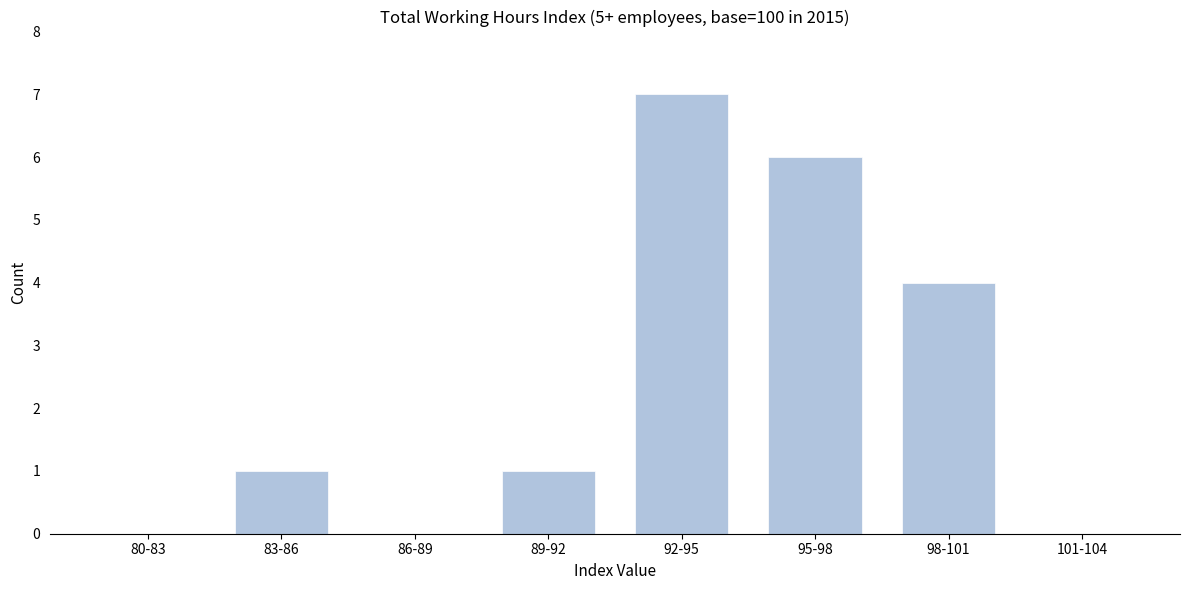

Reading left to right, transcribe all the data shown in this chart.

80-83=0	83-86=1	86-89=0	89-92=1	92-95=7	95-98=6	98-101=4	101-104=0